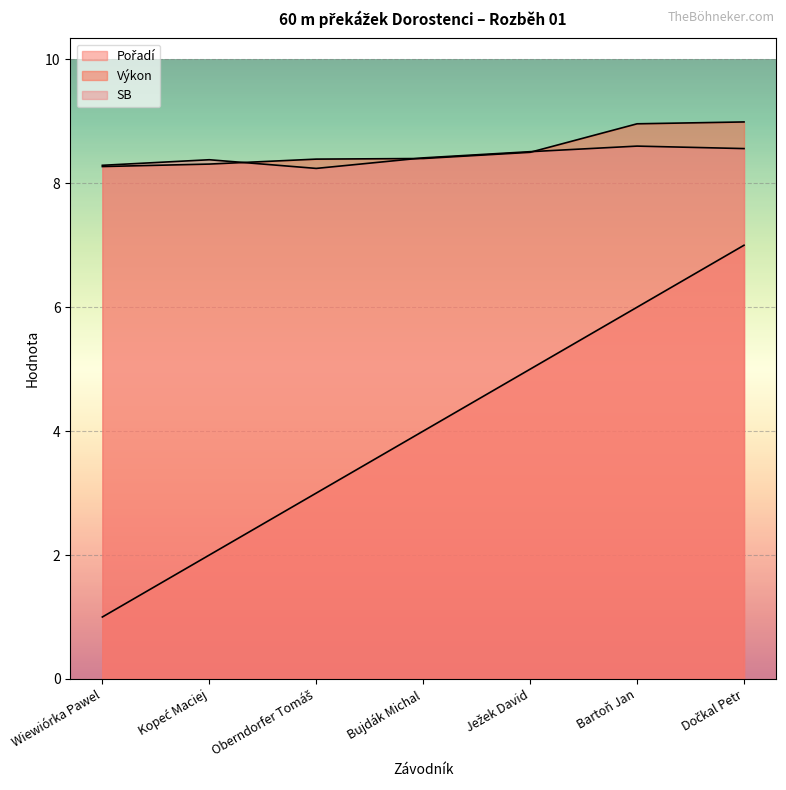

What is the approximate value of SB at Bartoň Jan?

8.6